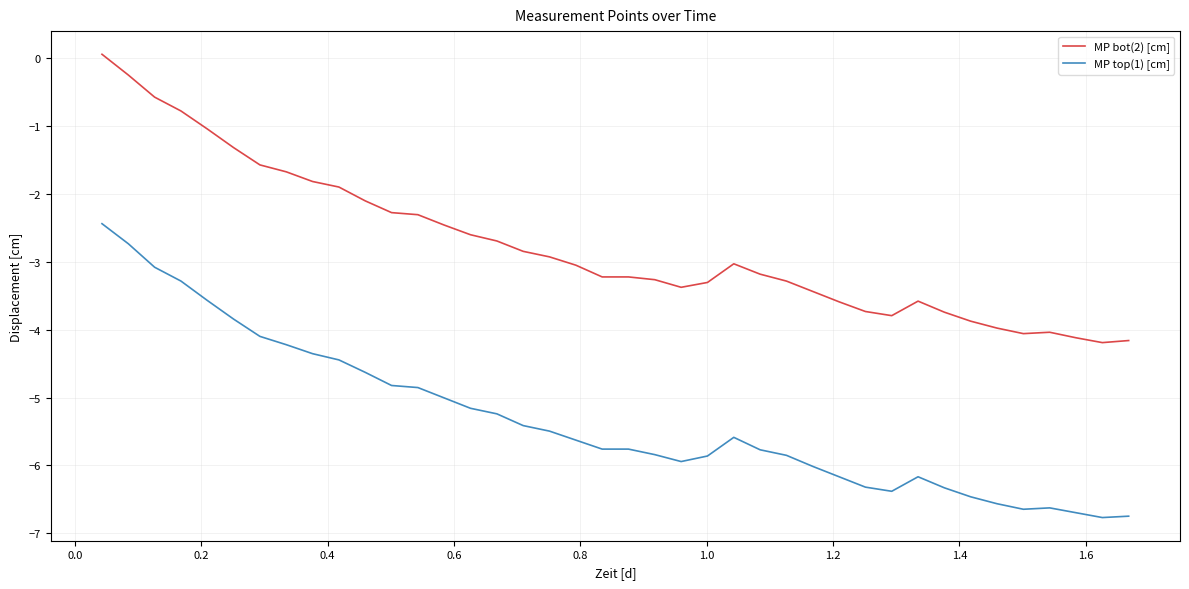

True or false: MP top(1) [cm] and MP bot(2) [cm] cross at least once.

False